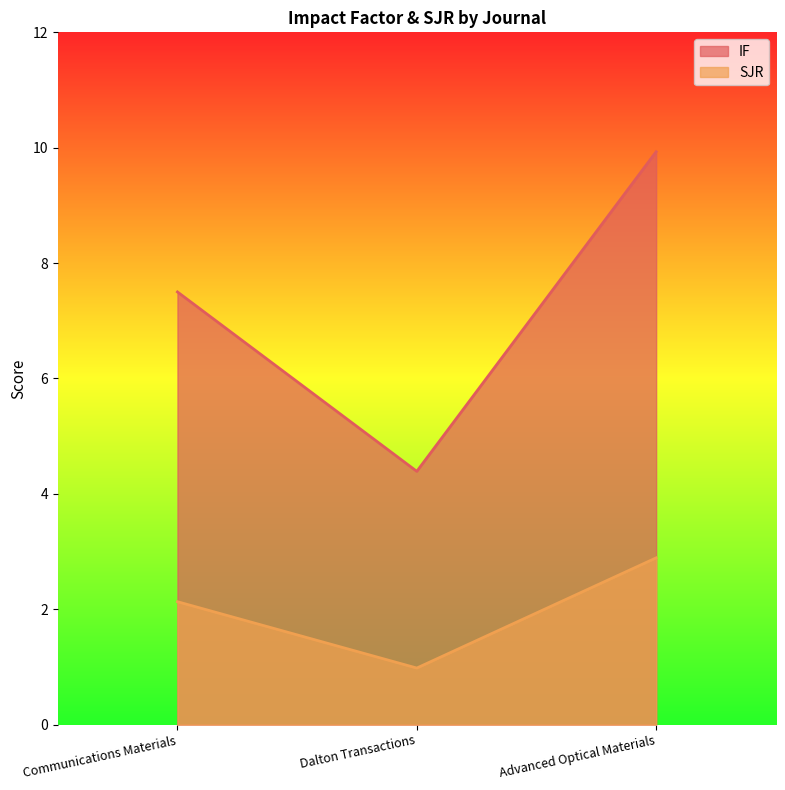

Reading left to right, what are all the values shown in this chart?

IF: Communications Materials=7.5	Dalton Transactions=4.4	Advanced Optical Materials=9.9
SJR: Communications Materials=2.1	Dalton Transactions=1.0	Advanced Optical Materials=2.9